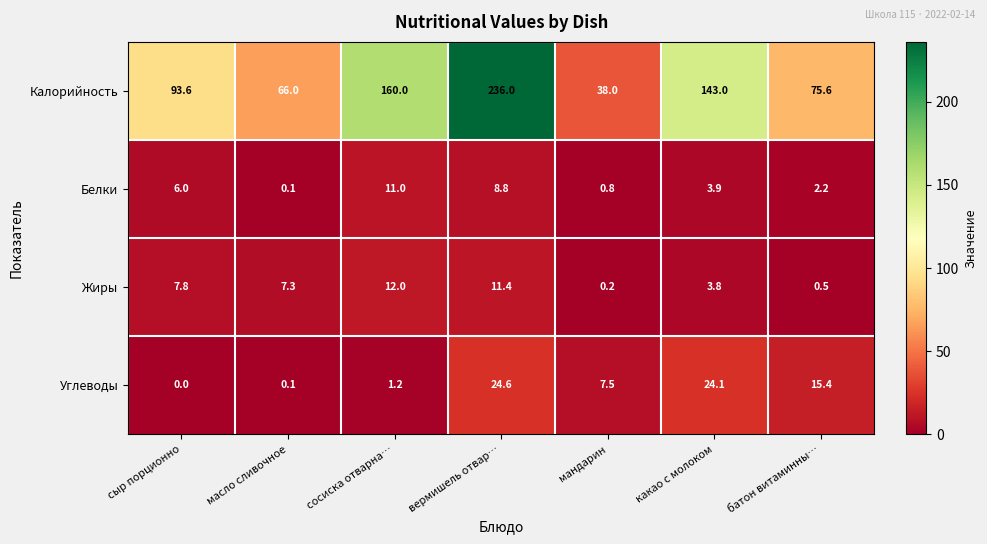

What is the maximum value shown in the chart?

236.0